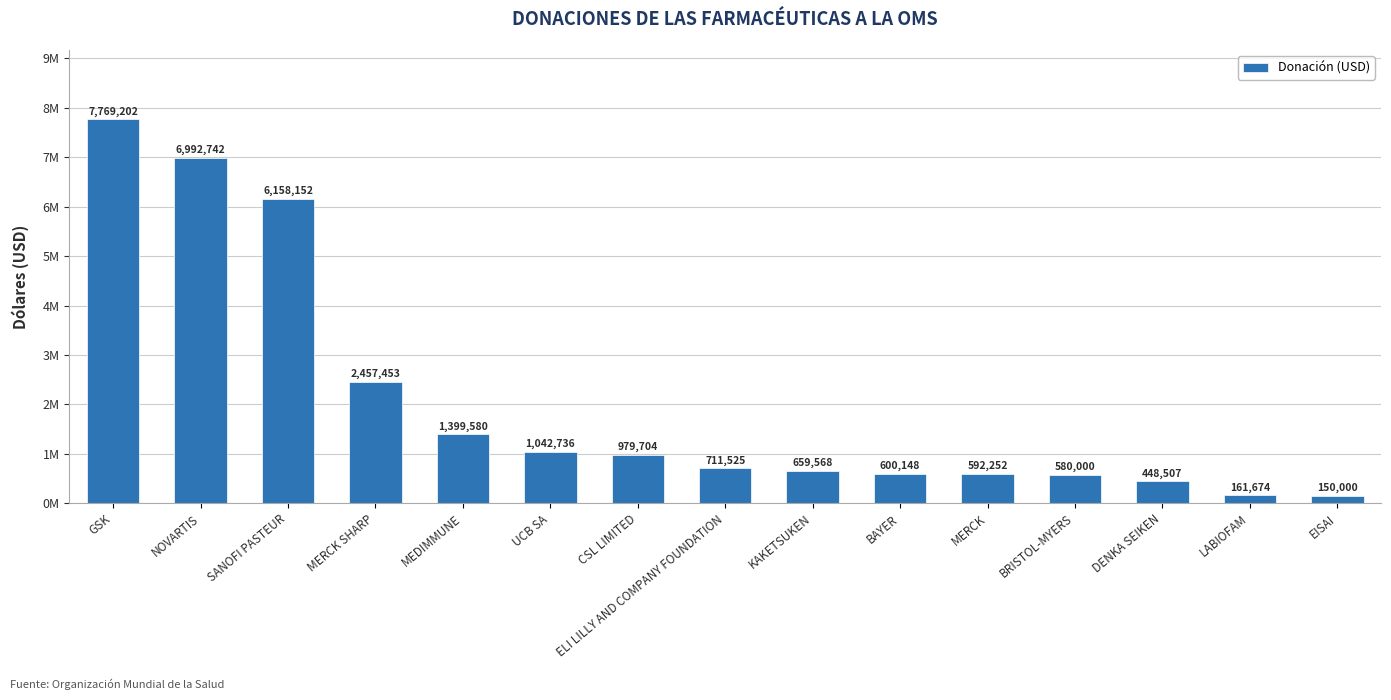

Rank the categories by value from highest to lowest.

GSK, NOVARTIS, SANOFI PASTEUR, MERCK SHARP, MEDIMMUNE, UCB SA, CSL LIMITED, ELI LILLY AND COMPANY FOUNDATION, KAKETSUKEN, BAYER, MERCK, BRISTOL-MYERS, DENKA SEIKEN, LABIOFAM, EISAI